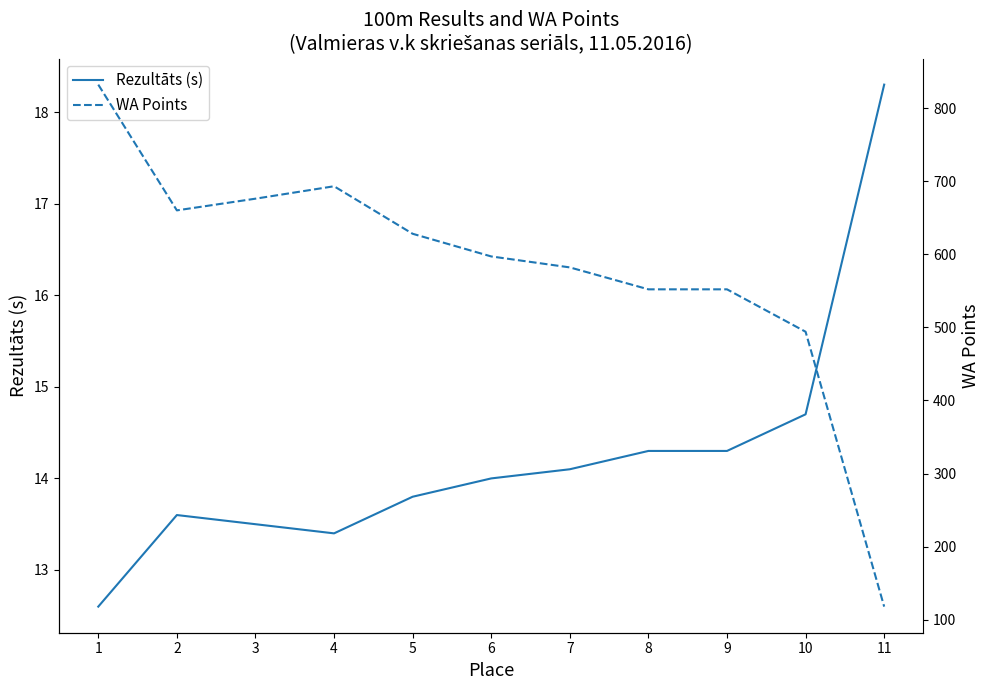

What is the value of the Rezultāts (s) point at the 9th from the left?

14.3